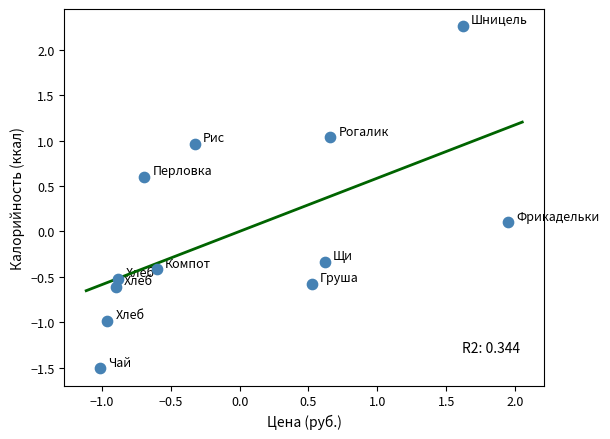

What is the range of X values (max minus min)?

3.0